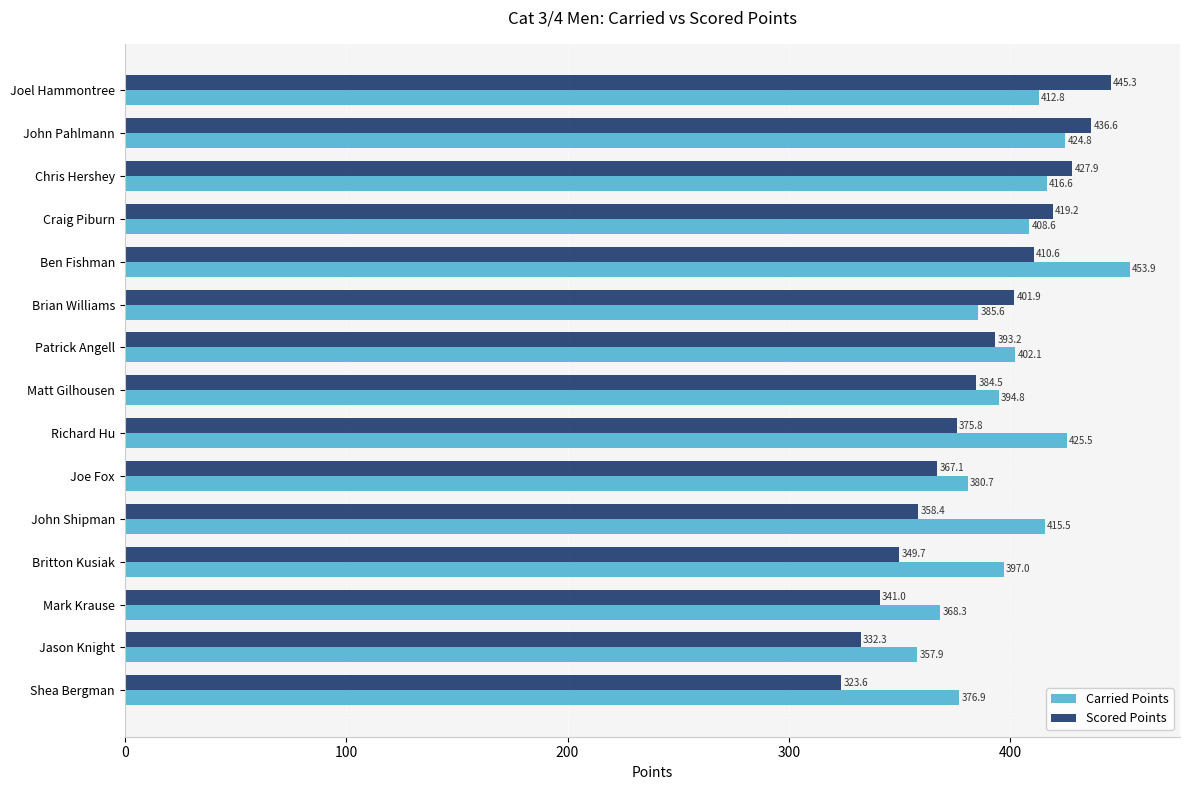

What is the sum of all Scored Points values?

5767.1